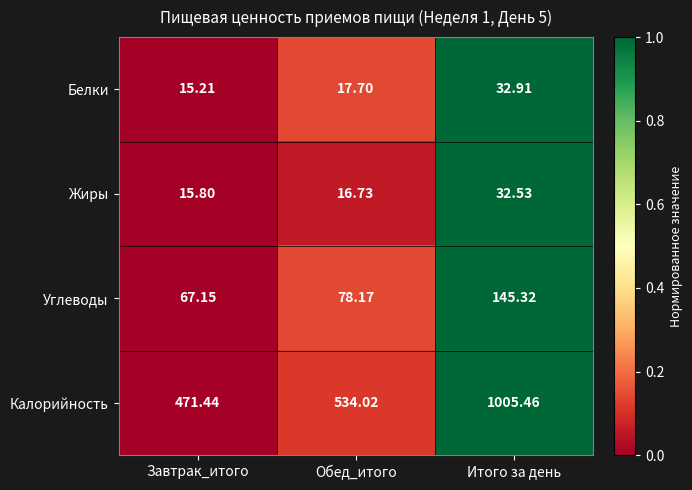

Rank the series by their maximum value, from lowest to highest.

Жиры, Белки, Углеводы, Калорийность